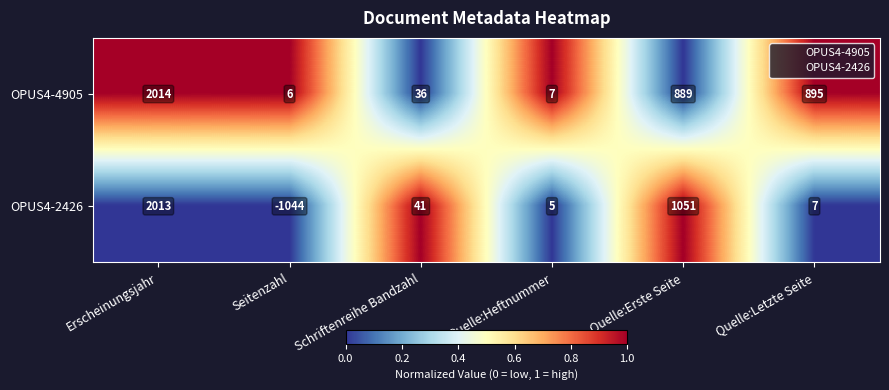

Rank the series by their maximum value, from lowest to highest.

OPUS4-2426, OPUS4-4905